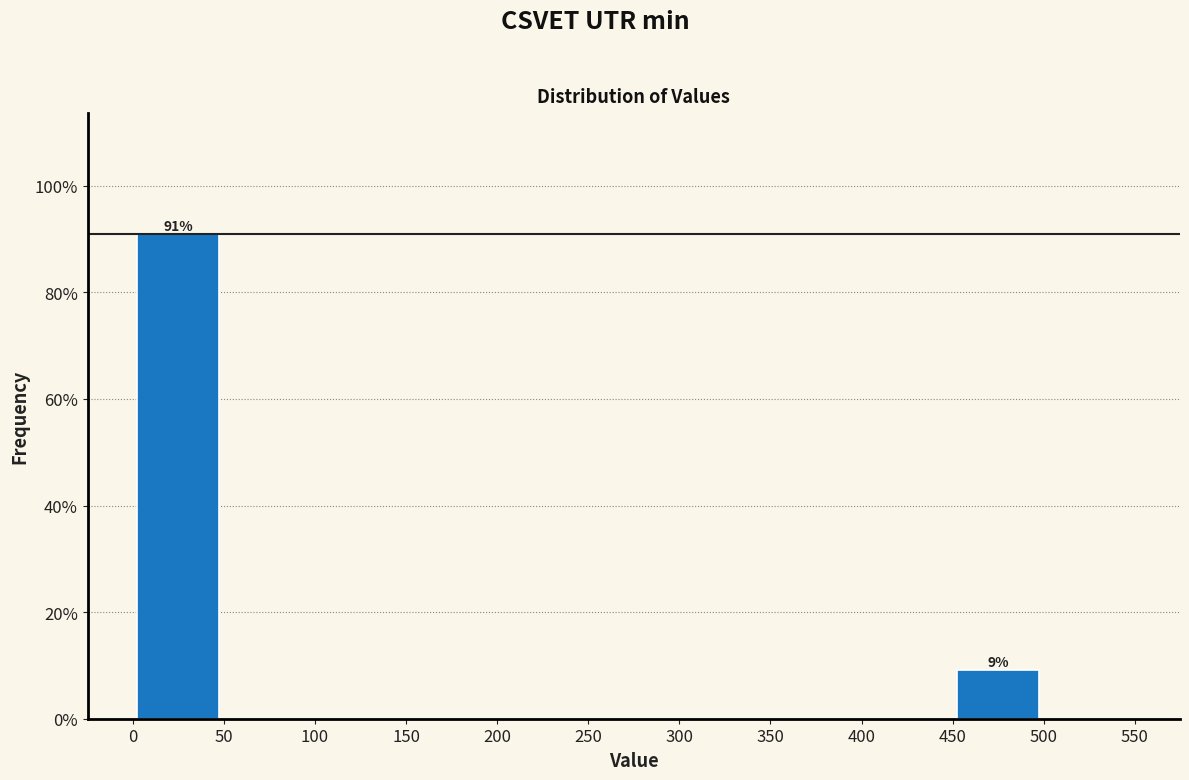

Which range on the x-axis has the tallest bar?

0 to 50